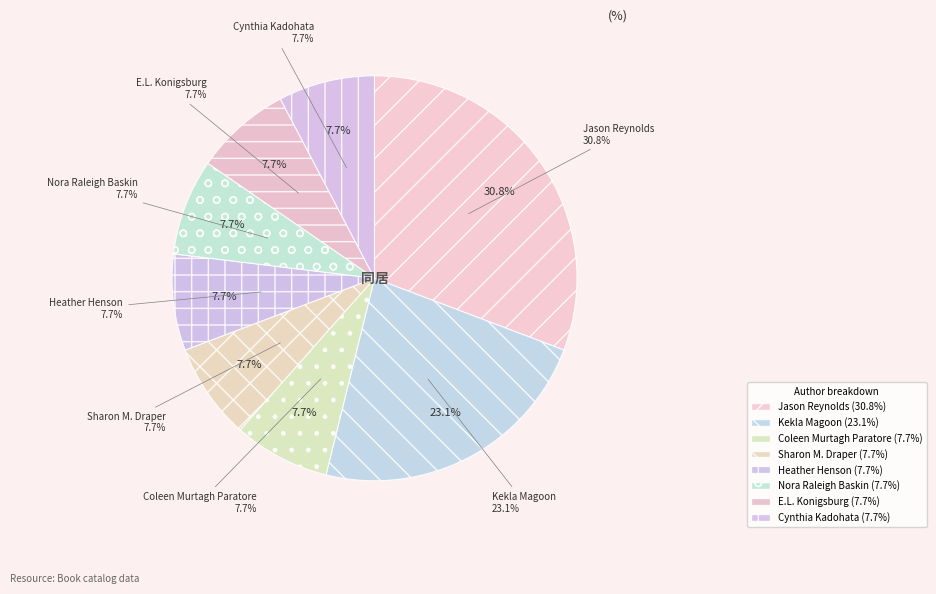

Count the number of slices in the pie.

8